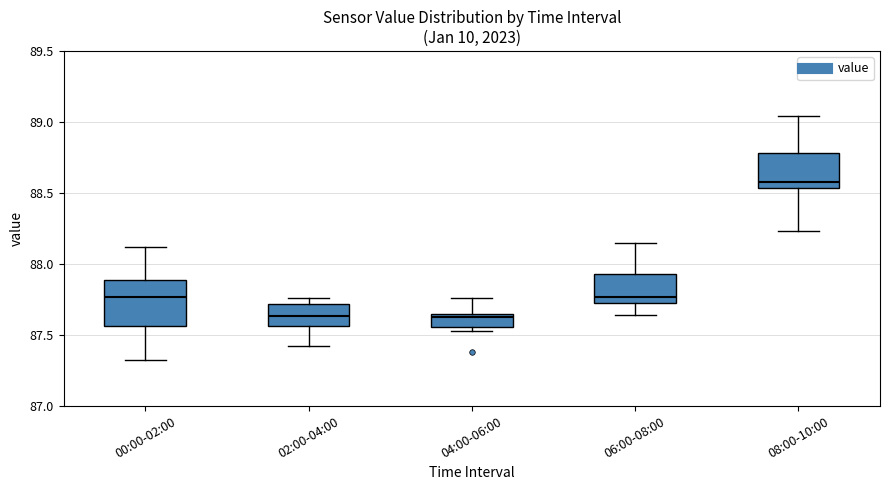

Which box's median line is the highest?

08:00-10:00